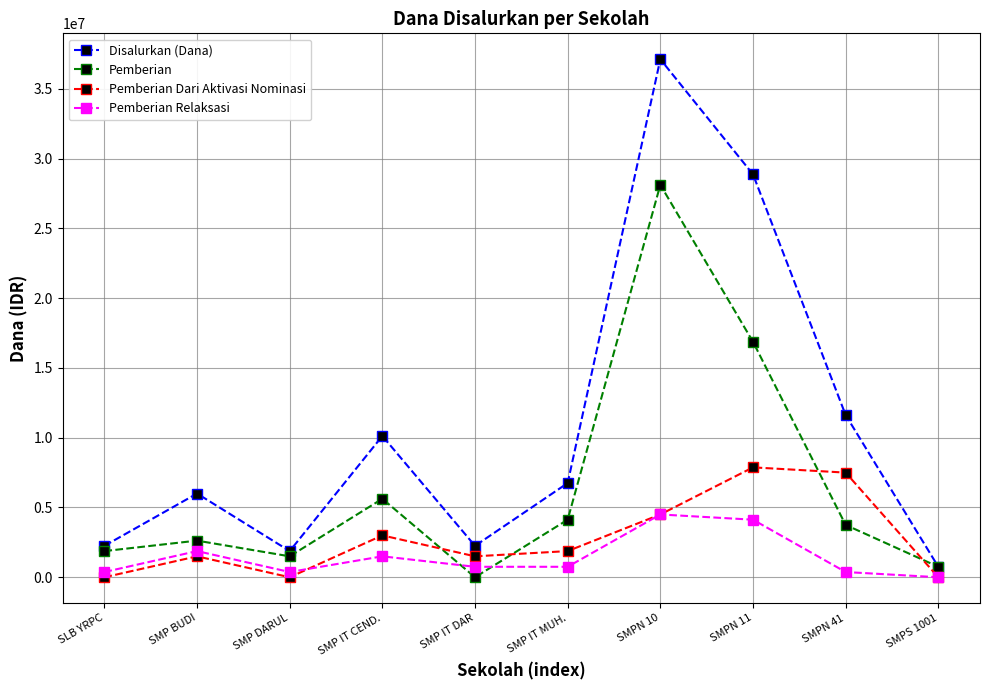

Rank the series by their maximum value, from lowest to highest.

Pemberian Relaksasi, Pemberian Dari Aktivasi Nominasi, Pemberian, Disalurkan (Dana)